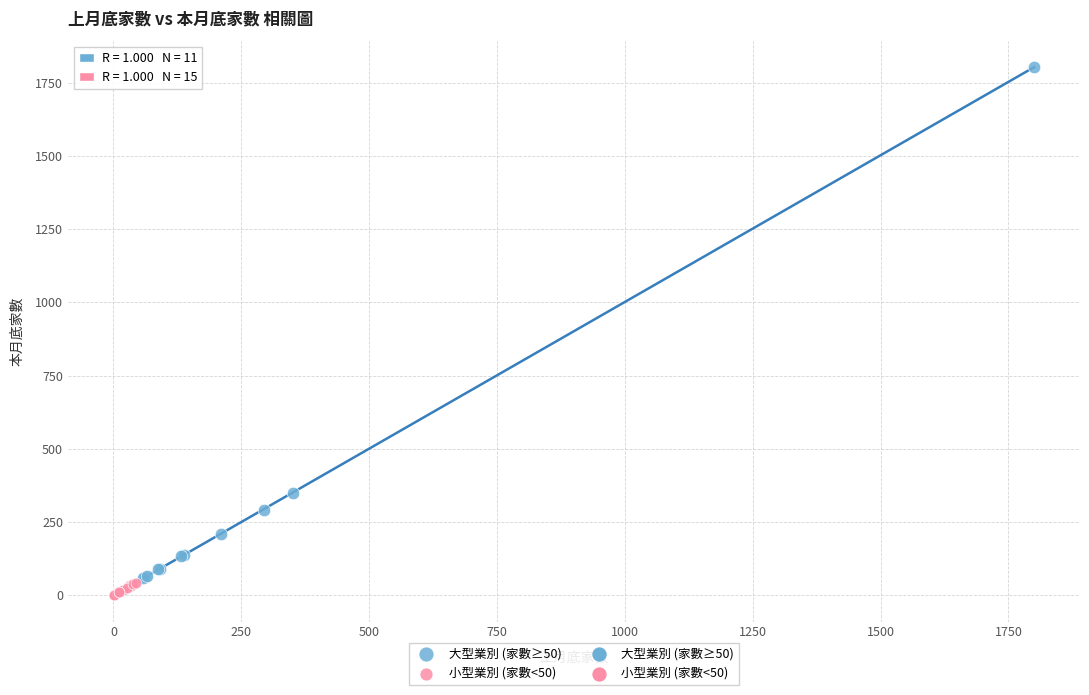

Which series has the largest Y range (max minus min)?

大型業別 (家數≥50)